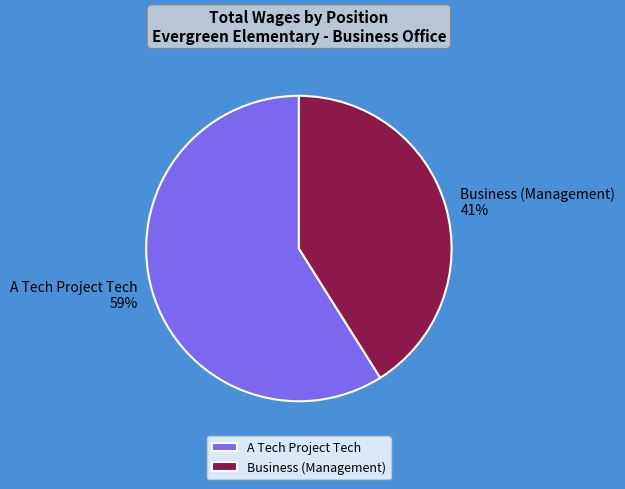

How many slices are in this pie chart?

2